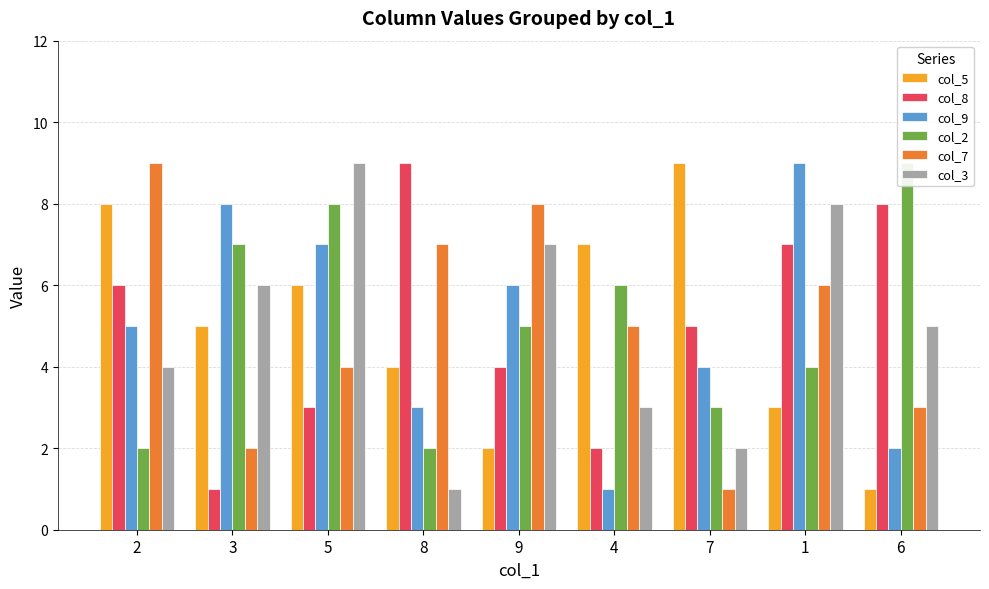

What is the label of the 7th bar from the right?

5